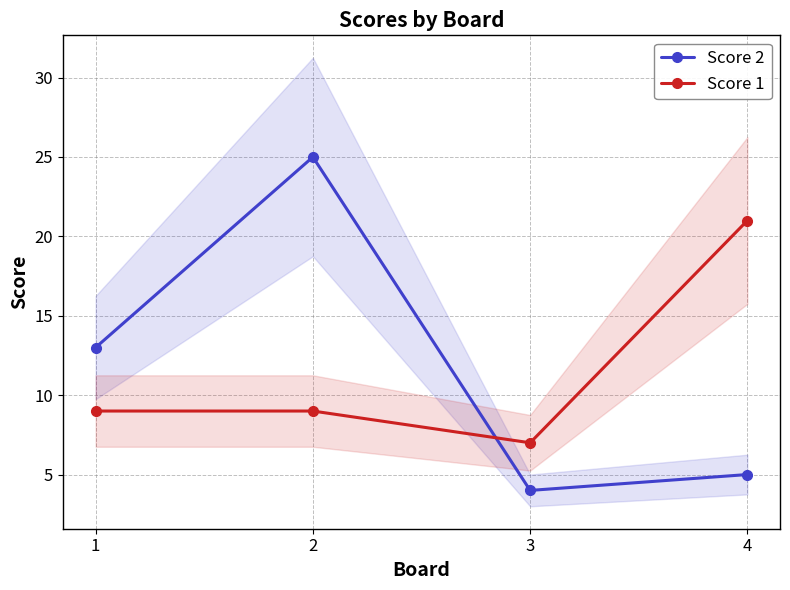

What is the average value of the Score 2 series?

12